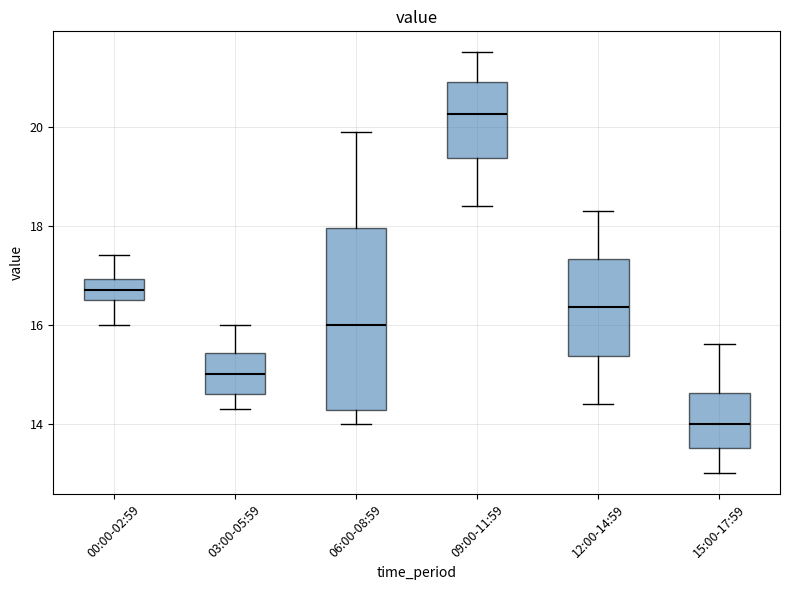

Comparing the boxes themselves (not the whiskers), which one is the tallest?

06:00-08:59